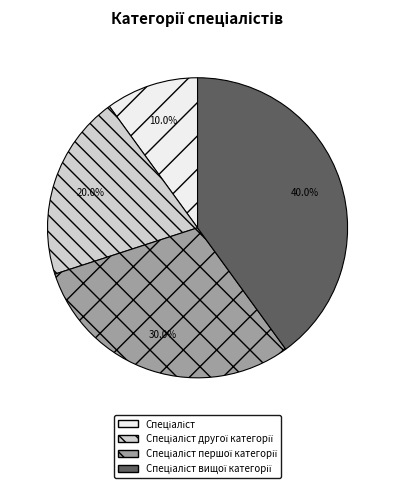

Is there any slice that represents more than half of the pie?

No